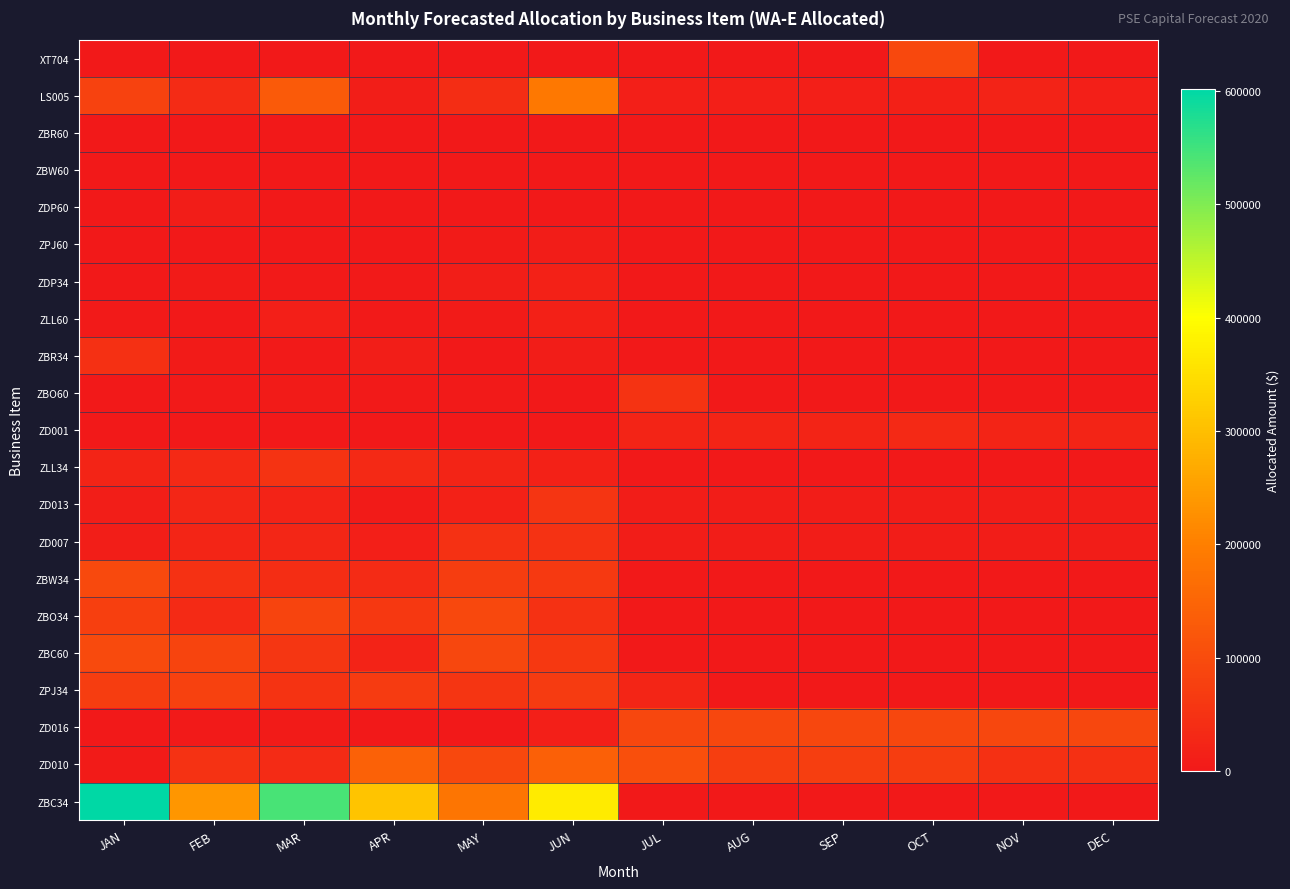

Reading left to right, what are all the values shown in this chart?

XT704: JAN=2086.7	FEB=650.5	MAR=0.0	APR=0.0	MAY=37.4	JUN=0.0	JUL=0.0	AUG=0.0	SEP=0.0	OCT=93928.9	NOV=0.0	DEC=0.0
LS005: JAN=80100.5	FEB=36438.1	MAR=127482.1	APR=11402.3	MAY=40840.6	JUN=186197.0	JUL=12683.0	AUG=13695.8	SEP=13401.7	OCT=14116.5	NOV=19673.6	DEC=12546.4
ZBR60: JAN=0.0	FEB=1196.0	MAR=318.0	APR=0.0	MAY=0.0	JUN=981.0	JUL=0.0	AUG=0.0	SEP=0.0	OCT=0.0	NOV=0.0	DEC=0.0
ZBW60: JAN=0.0	FEB=886.5	MAR=0.0	APR=878.9	MAY=1633.4	JUN=1280.3	JUL=0.0	AUG=0.0	SEP=0.0	OCT=0.0	NOV=0.0	DEC=0.0
ZDP60: JAN=0.0	FEB=8825.0	MAR=371.0	APR=0.0	MAY=0.0	JUN=0.0	JUL=0.0	AUG=0.0	SEP=0.0	OCT=0.0	NOV=0.0	DEC=0.0
ZPJ60: JAN=648.8	FEB=2.1	MAR=763.5	APR=1946.4	MAY=5232.5	JUN=8263.0	JUL=0.0	AUG=0.0	SEP=0.0	OCT=0.0	NOV=0.0	DEC=0.0
ZDP34: JAN=200.0	FEB=5124.0	MAR=4609.0	APR=3762.0	MAY=9817.0	JUN=17256.0	JUL=0.0	AUG=0.0	SEP=0.0	OCT=0.0	NOV=0.0	DEC=0.0
ZLL60: JAN=3335.9	FEB=1342.5	MAR=12346.4	APR=4312.8	MAY=5878.5	JUN=14292.1	JUL=0.0	AUG=0.0	SEP=0.0	OCT=0.0	NOV=0.0	DEC=0.0
ZBR34: JAN=46319.0	FEB=5769.0	MAR=4640.0	APR=11465.0	MAY=688.0	JUN=7198.0	JUL=1307.0	AUG=0.0	SEP=0.0	OCT=0.0	NOV=0.0	DEC=0.0
ZBO60: JAN=0.0	FEB=4670.0	MAR=6187.0	APR=4560.0	MAY=4379.0	JUN=0.0	JUL=52304.0	AUG=0.0	SEP=0.0	OCT=0.0	NOV=0.0	DEC=0.0
ZD001: JAN=0.0	FEB=0.0	MAR=0.0	APR=0.0	MAY=0.0	JUN=0.0	JUL=21369.0	AUG=22393.0	SEP=21880.0	OCT=30962.0	NOV=21876.0	DEC=22056.0
ZLL34: JAN=21962.9	FEB=31837.1	MAR=51876.5	APR=32433.4	MAY=22815.5	JUN=18367.9	JUL=0.0	AUG=0.0	SEP=0.0	OCT=0.0	NOV=0.0	DEC=0.0
ZD013: JAN=10251.0	FEB=26760.0	MAR=19266.0	APR=6877.0	MAY=16490.0	JUN=56234.0	JUL=7994.0	AUG=7994.0	SEP=7994.0	OCT=7994.0	NOV=7994.0	DEC=7994.0
ZD007: JAN=9919.0	FEB=24642.0	MAR=26831.0	APR=12549.0	MAY=47639.0	JUN=51121.0	JUL=7994.0	AUG=7994.0	SEP=7994.0	OCT=7994.0	NOV=7994.0	DEC=7994.0
ZBW34: JAN=94017.0	FEB=48643.0	MAR=40200.0	APR=37518.0	MAY=70923.0	JUN=63775.0	JUL=0.0	AUG=0.0	SEP=0.0	OCT=0.0	NOV=0.0	DEC=0.0
ZBO34: JAN=75985.0	FEB=34467.0	MAR=86726.0	APR=62224.0	MAY=93046.0	JUN=48810.0	JUL=0.0	AUG=0.0	SEP=0.0	OCT=0.0	NOV=0.0	DEC=0.0
ZBC60: JAN=96576.0	FEB=86400.0	MAR=57898.0	APR=21046.0	MAY=91440.0	JUN=62938.0	JUL=0.0	AUG=0.0	SEP=0.0	OCT=0.0	NOV=0.0	DEC=0.0
ZPJ34: JAN=71542.0	FEB=78687.0	MAR=52195.0	APR=68009.2	MAY=55853.5	JUN=67312.1	JUL=24209.8	AUG=0.0	SEP=0.0	OCT=0.0	NOV=0.0	DEC=0.0
ZD016: JAN=298.0	FEB=3023.0	MAR=6185.0	APR=0.0	MAY=1195.0	JUN=13135.0	JUL=90690.0	AUG=90690.0	SEP=90690.0	OCT=90690.0	NOV=90690.0	DEC=90695.0
ZD010: JAN=5270.0	FEB=50278.0	MAR=36940.0	APR=142950.0	MAY=92803.0	JUN=140272.0	JUL=107444.0	AUG=74675.0	SEP=74675.0	OCT=70844.0	NOV=45942.0	DEC=45942.0
ZBC34: JAN=601529.0	FEB=236162.0	MAR=543629.0	APR=309254.0	MAY=182464.0	JUN=369722.0	JUL=142.0	AUG=0.0	SEP=0.0	OCT=0.0	NOV=0.0	DEC=0.0